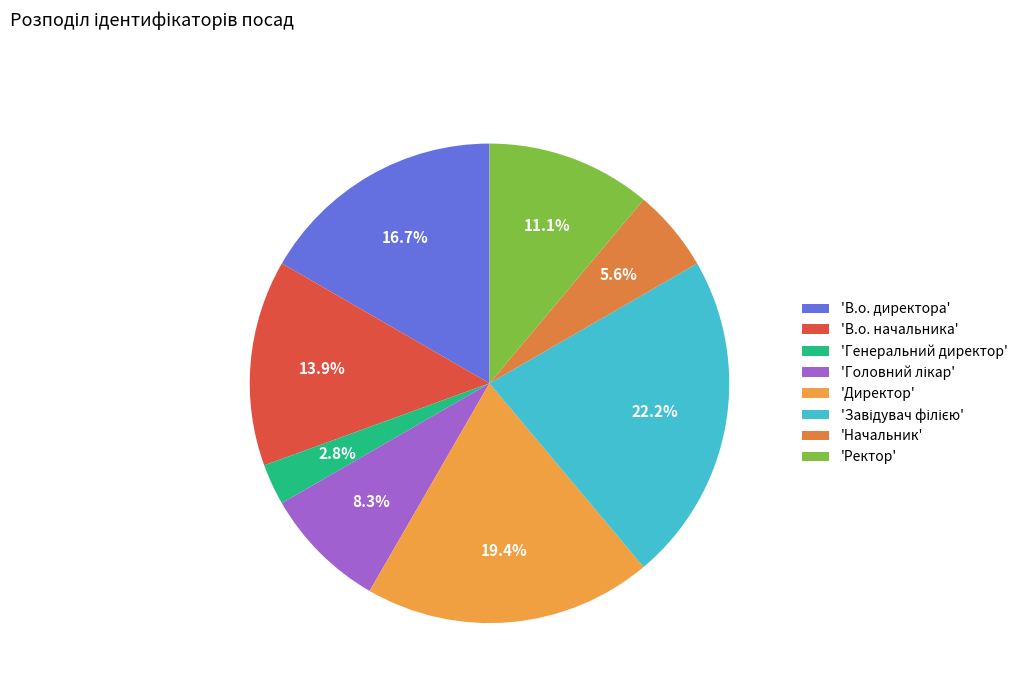

Which slice is the smallest?

'Генеральний директор'